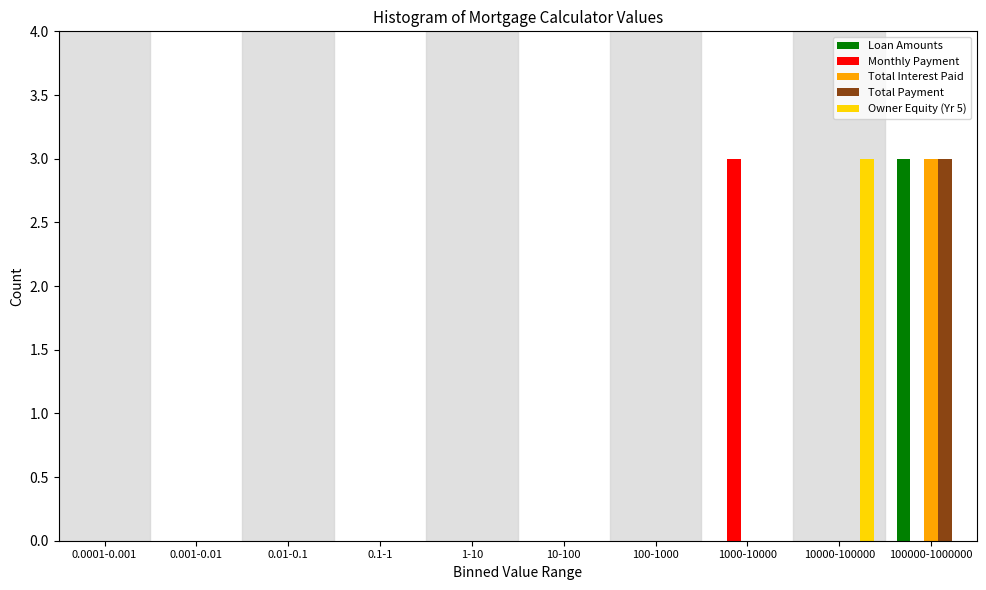

What is the sum of all Total Interest Paid values?

3